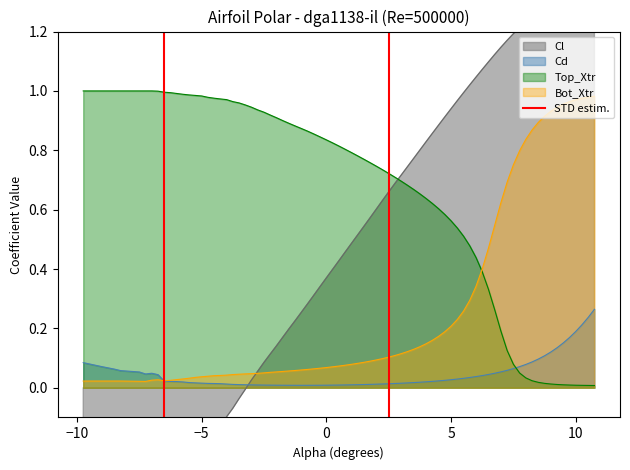

How many times do Top_Xtr and Cd cross each other?

1